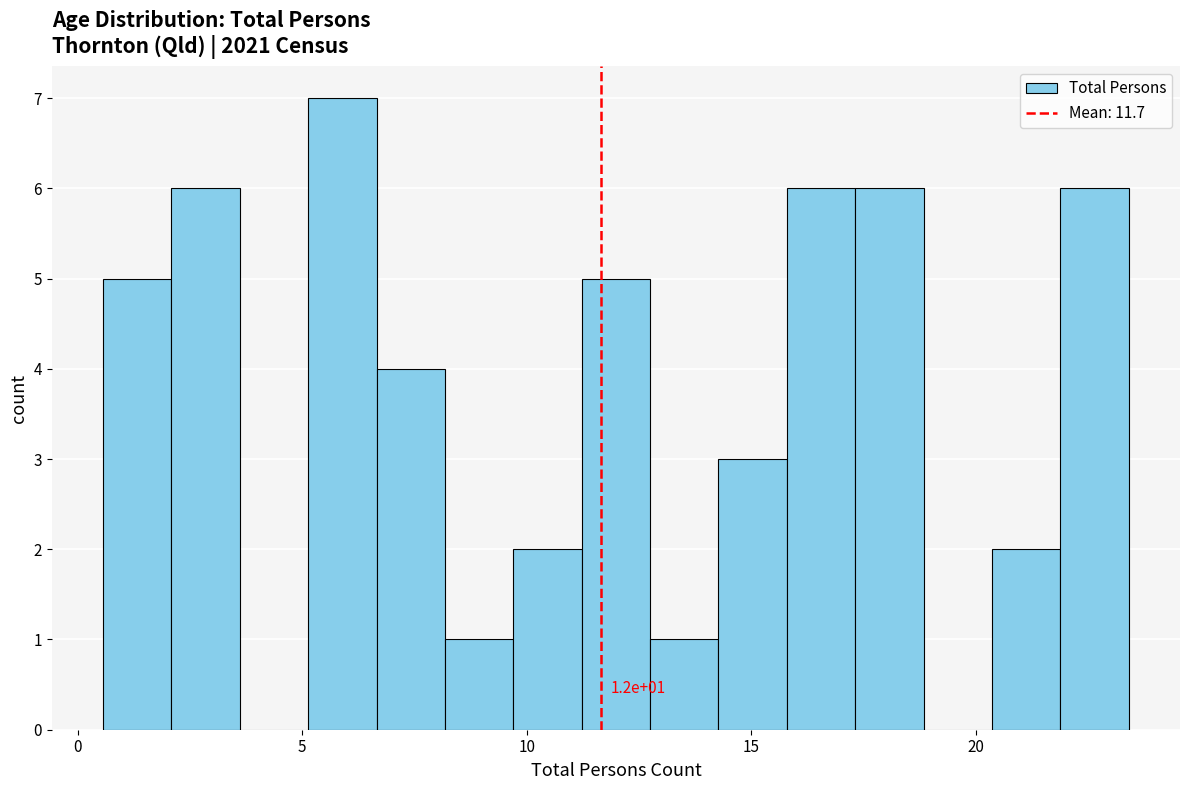

Around what value on the x-axis is the tallest bar? Give the approximate position of its centre, as read against the axis.

6.0